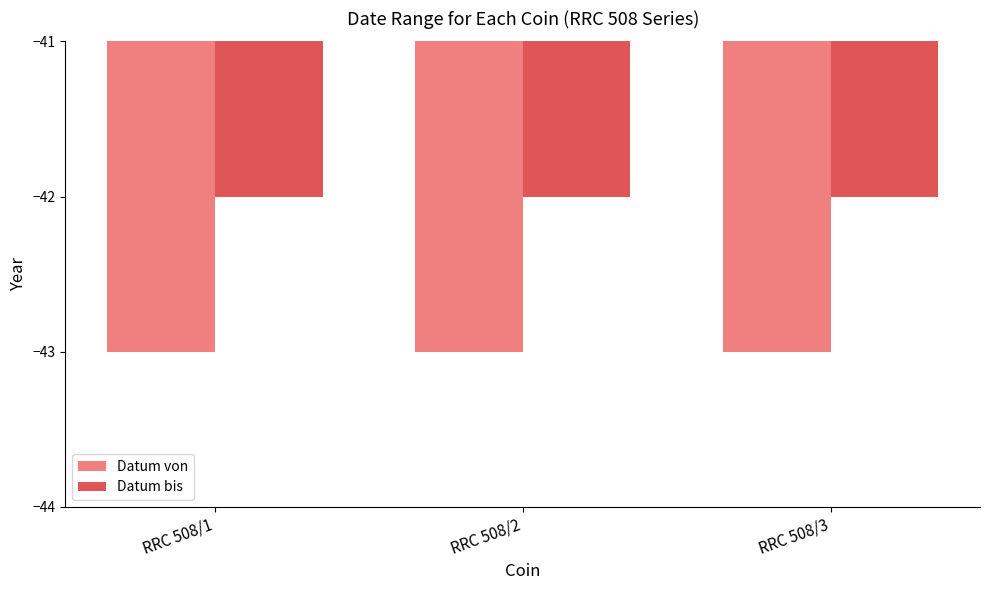

True or false: Datum von has a value of -43 at RRC 508/2.

True